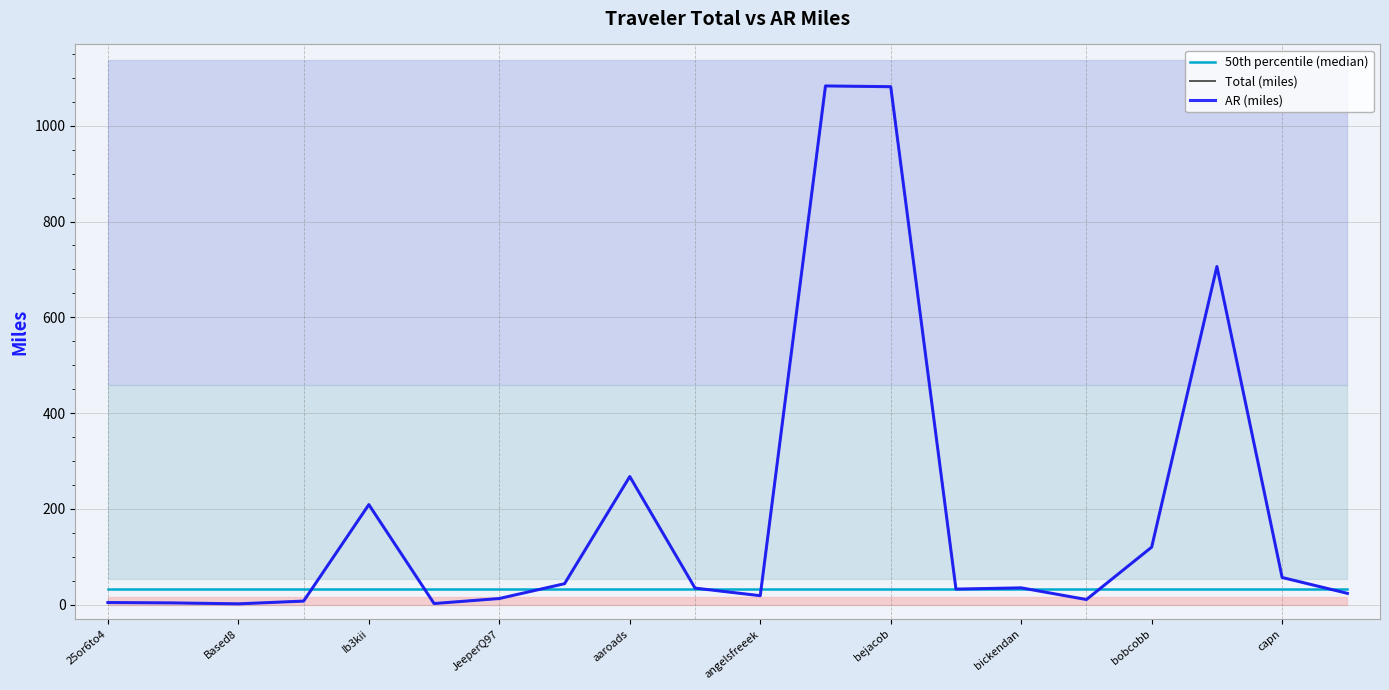

List the series in order of their peak value, lowest first.

50th percentile (median), Total (miles), AR (miles)